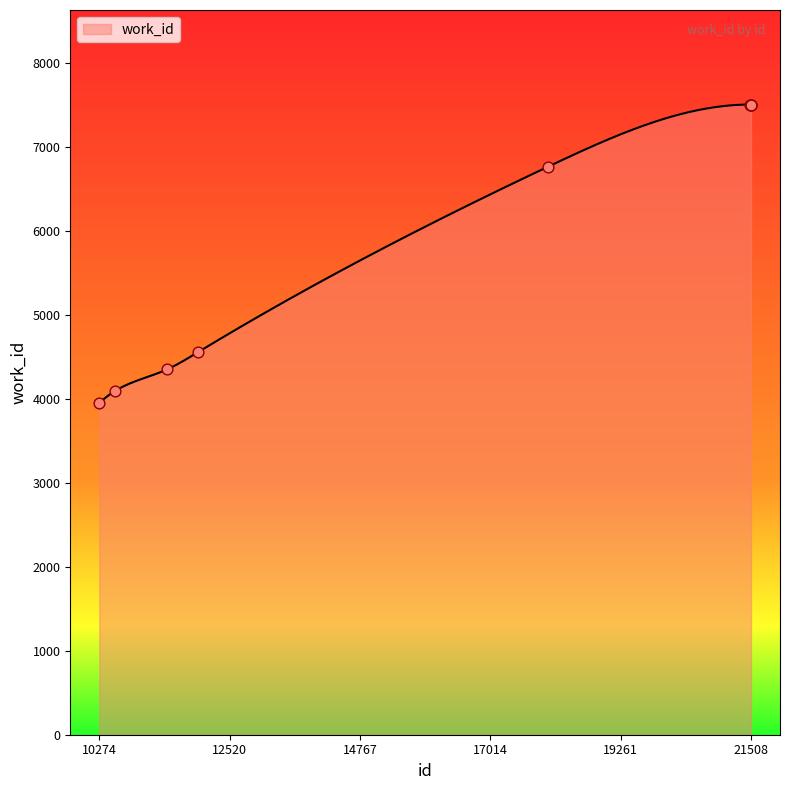

Which has a higher value, 11971 or 10274?

11971